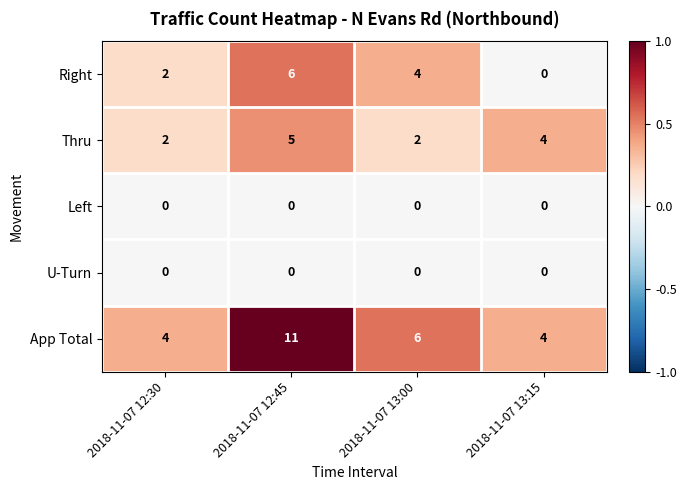

Reading left to right, transcribe all the data shown in this chart.

Right: 2	6	4	0
Thru: 2	5	2	4
Left: 0	0	0	0
U-Turn: 0	0	0	0
App Total: 4	11	6	4